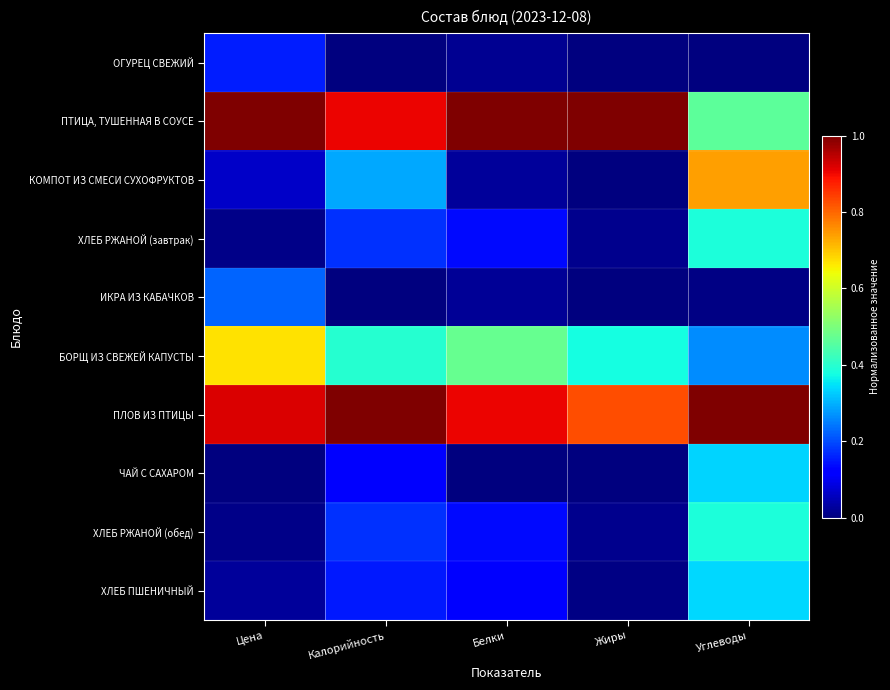

At which category is the sum across all series the highest?

Углеводы